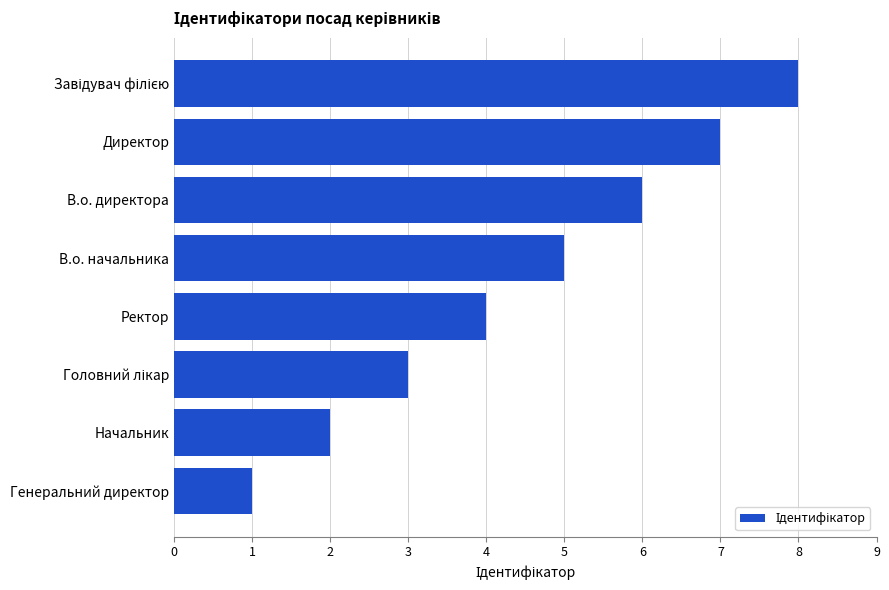

At which category does the chart reach its minimum across all series?

Генеральний директор